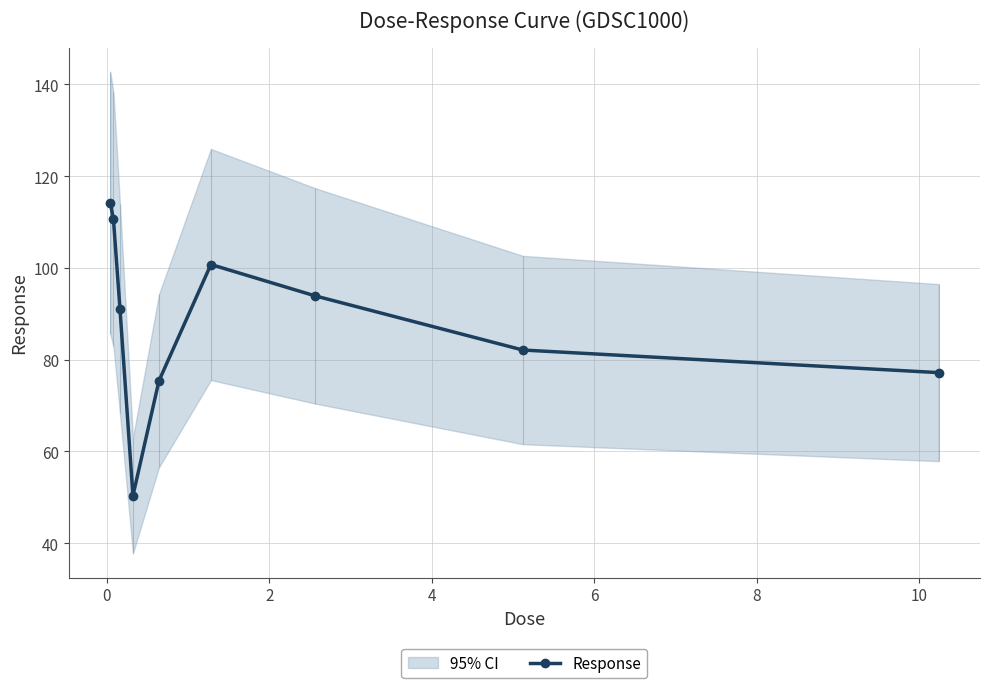

What is the value of the Response point at the 9th from the left?

77.2